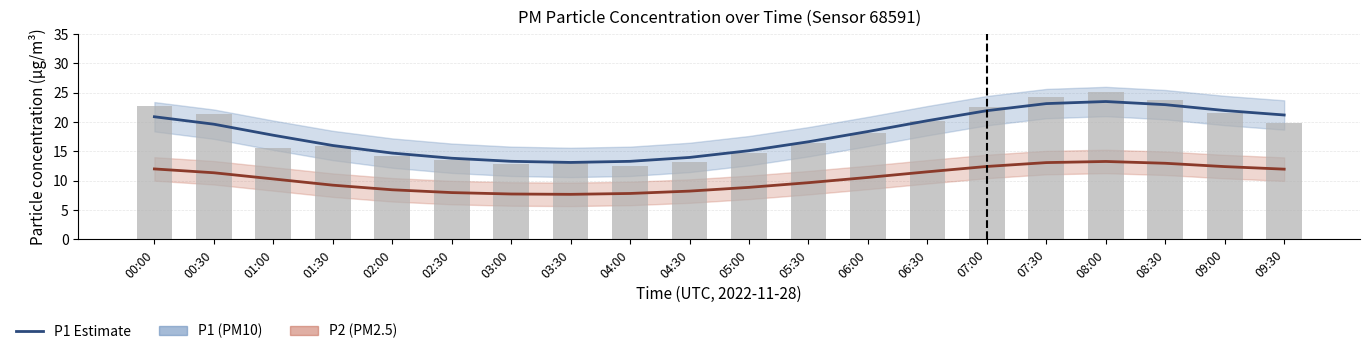

What is the label of the 6th bar from the right?

07:00